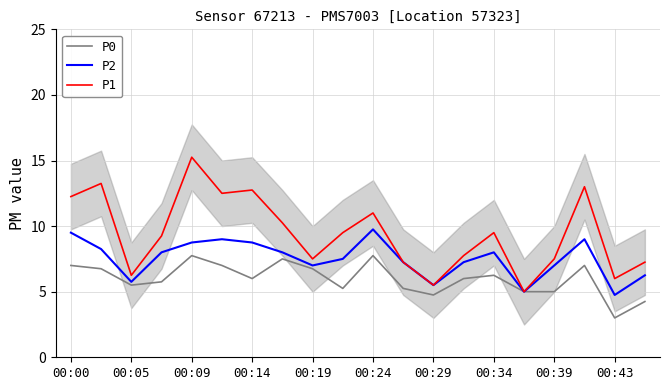

True or false: P1 and P0 intersect in this chart.

False